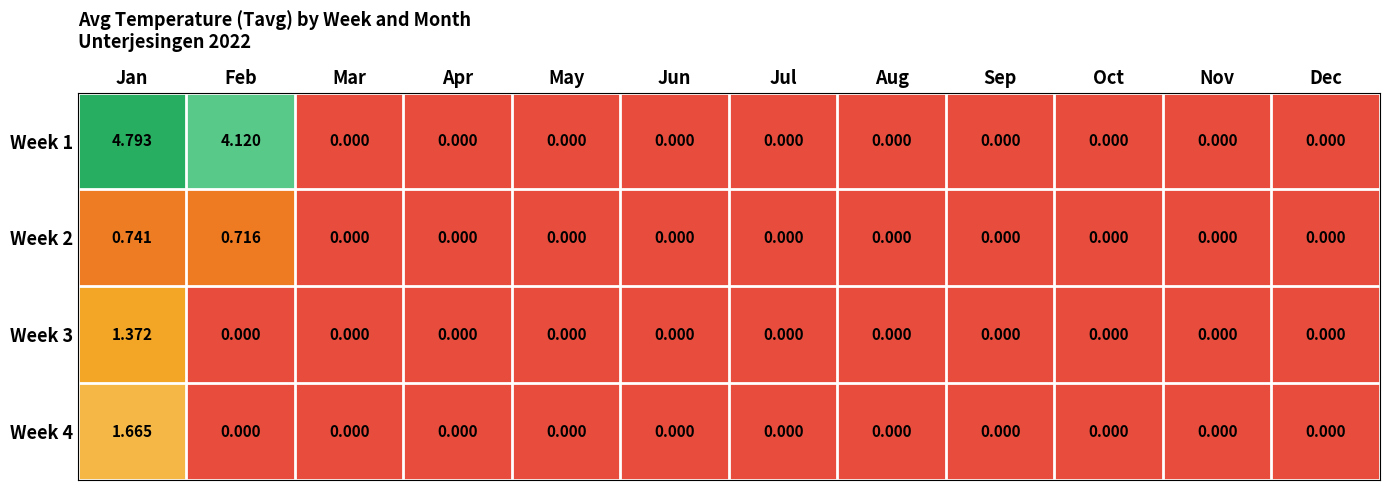

Is the value of Week 1 at May greater than the value of Week 2 at Jan?

No